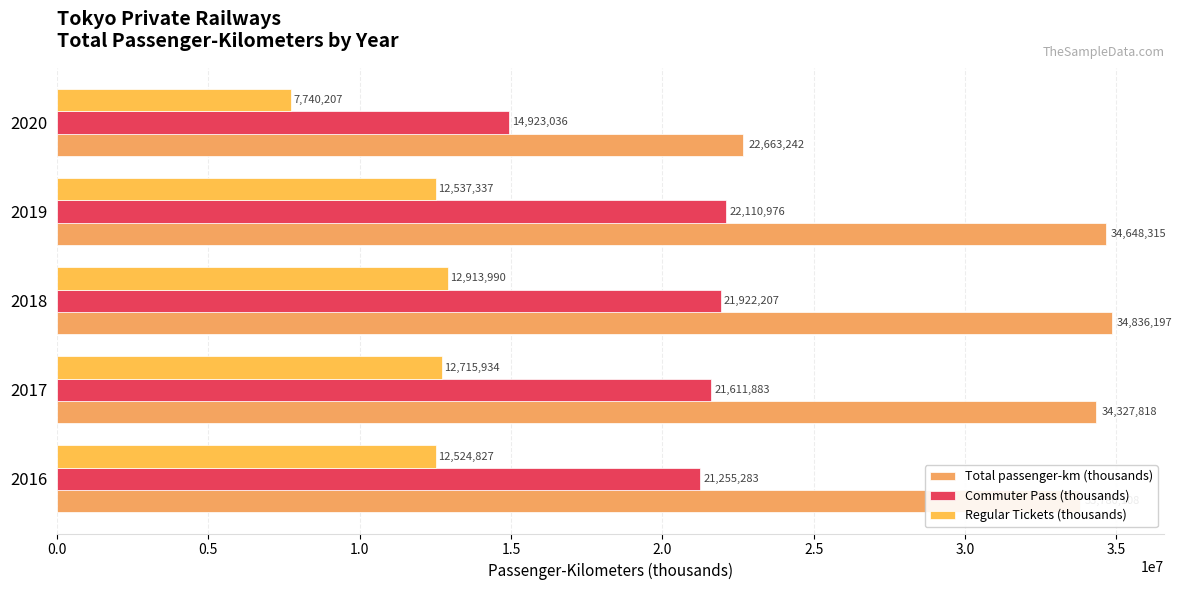

List the labels in order of Total passenger-km (thousands) value, largest first.

2018, 2019, 2017, 2016, 2020